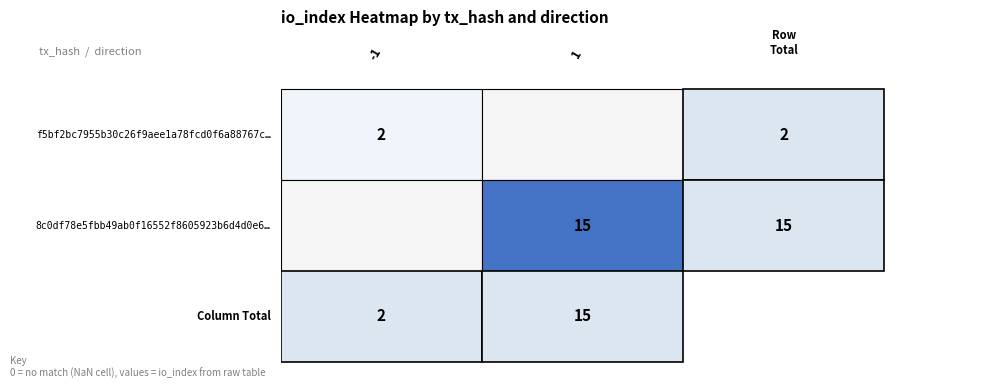

The value of 8c0df78e5fbb49ab0f16552f8605923b6d4d0e6 at direction is 2. True or false?

False